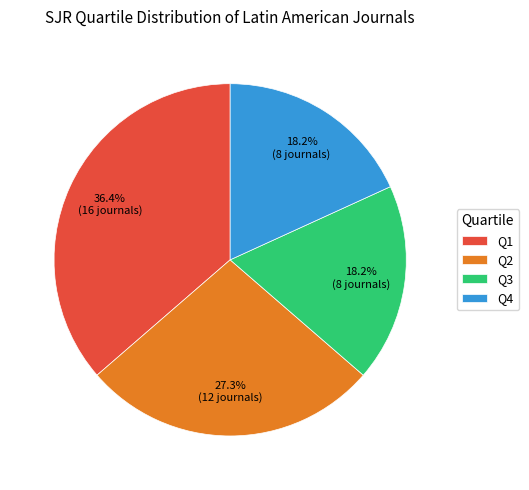

Is the sum of Q2 and Q4 greater than half?

No